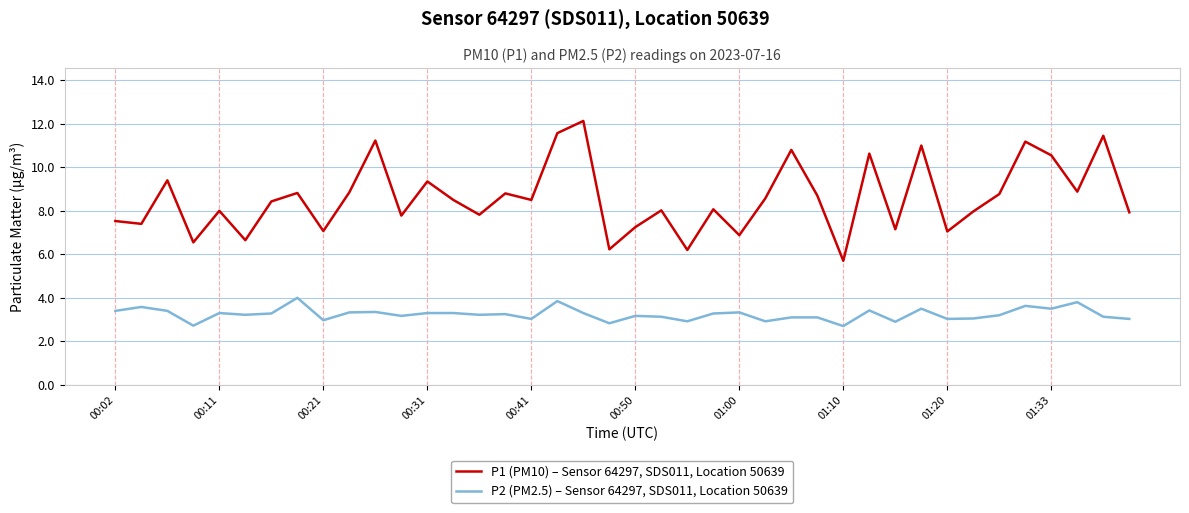

What is the difference between the maximum and minimum values in the P2 (PM2.5) – Sensor 64297, SDS011, Location 50639 series?

1.3